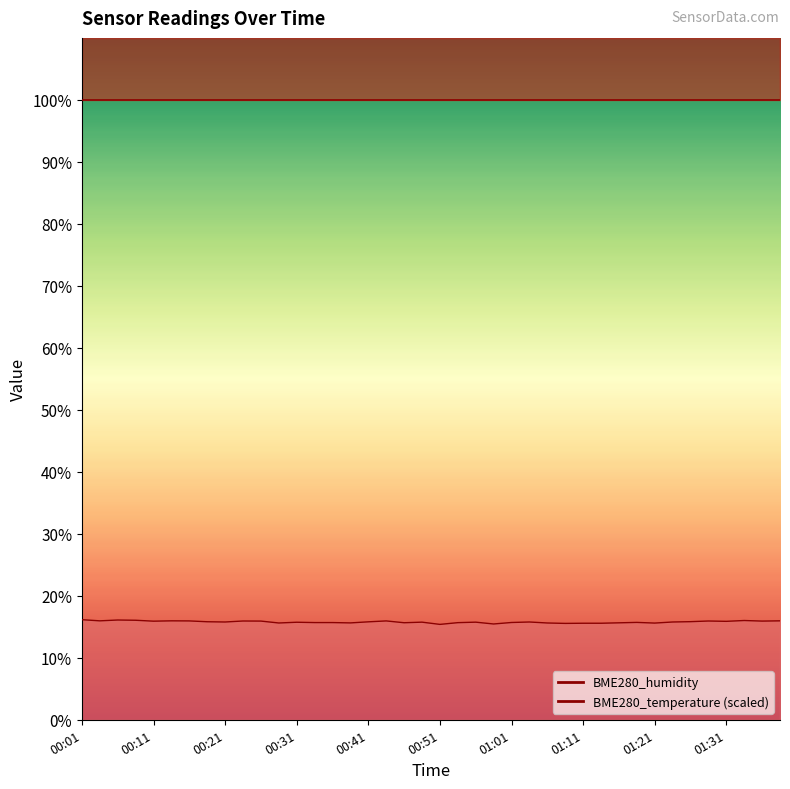

Rank the categories by value from lowest to highest.

00:51, 00:58, 01:09, 01:11, 01:14, 01:21, 00:29, 01:06, 00:39, 01:16, 00:46, 00:53, 00:34, 00:36, 01:01, 01:19, 00:31, 00:48, 00:56, 00:21, 01:03, 01:24, 00:41, 00:19, 01:26, 01:31, 00:11, 00:26, 01:36, 00:24, 01:29, 00:16, 00:44, 00:04, 00:14, 01:39, 01:34, 00:09, 00:06, 00:01